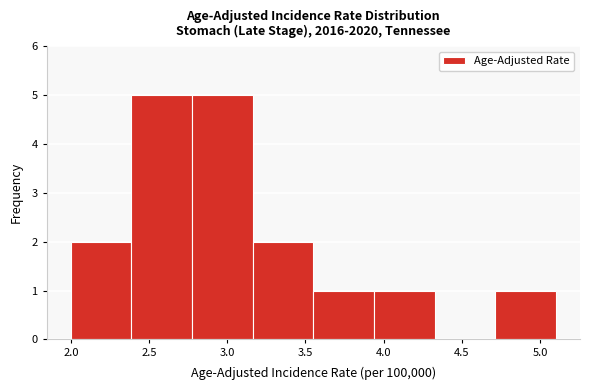

Reading left to right, transcribe this chart: for each bar, give the range it covers on the x-axis and its height. Neither the bar edges nor the heights are printed on the chart, so give them approximately, as read against the axes.

2.00 to 2.40: 2
2.40 to 2.80: 5
2.80 to 3.15: 5
3.15 to 3.55: 2
3.55 to 3.95: 1
3.95 to 4.35: 1
4.35 to 4.70: 0
4.70 to 5.10: 1